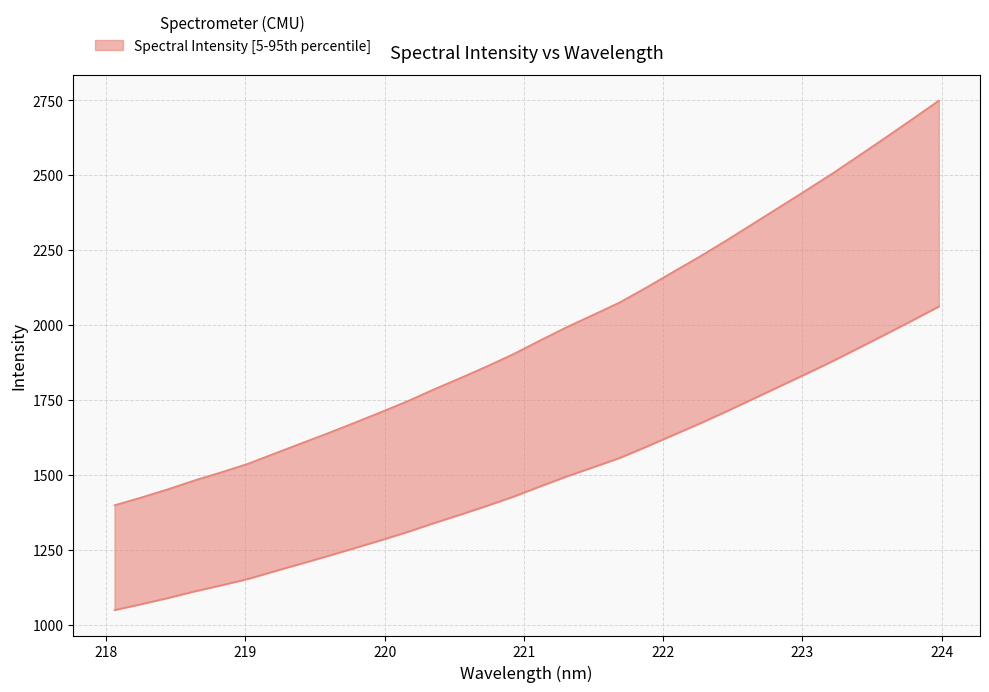

Is it true that the value at 218.442 is 1889.4?

False